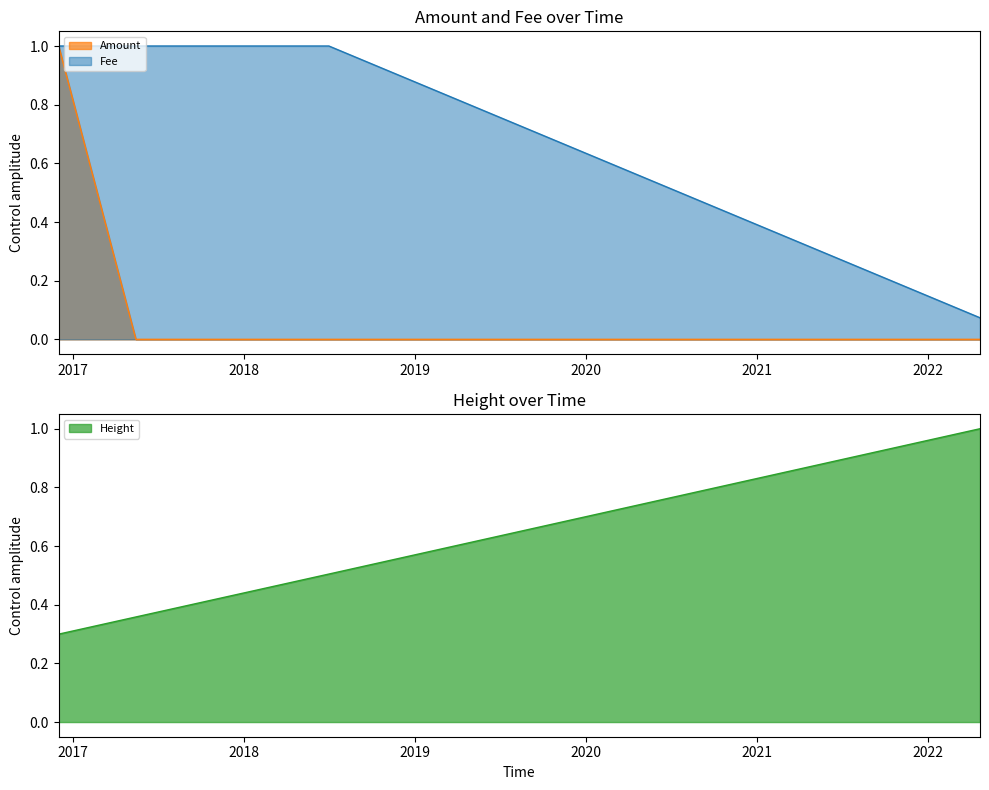

True or false: Height has a value of 0.4 at 2016-12-01 20:41:51.

False